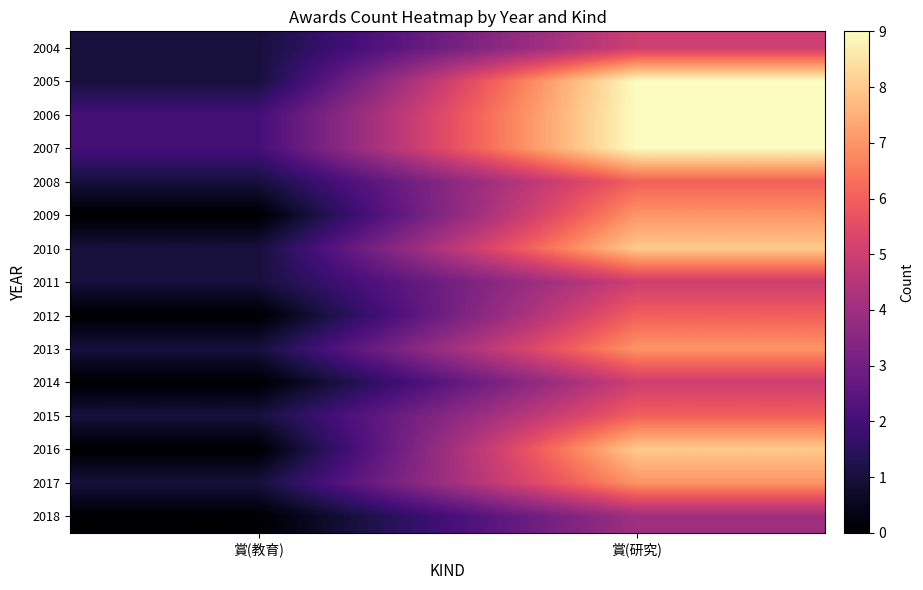

Which label corresponds to the smallest value in the chart?

賞(教育)